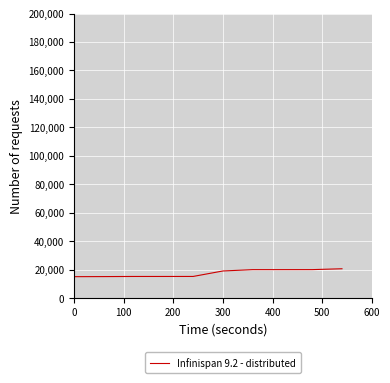

What is the minimum value shown in the chart?

15108